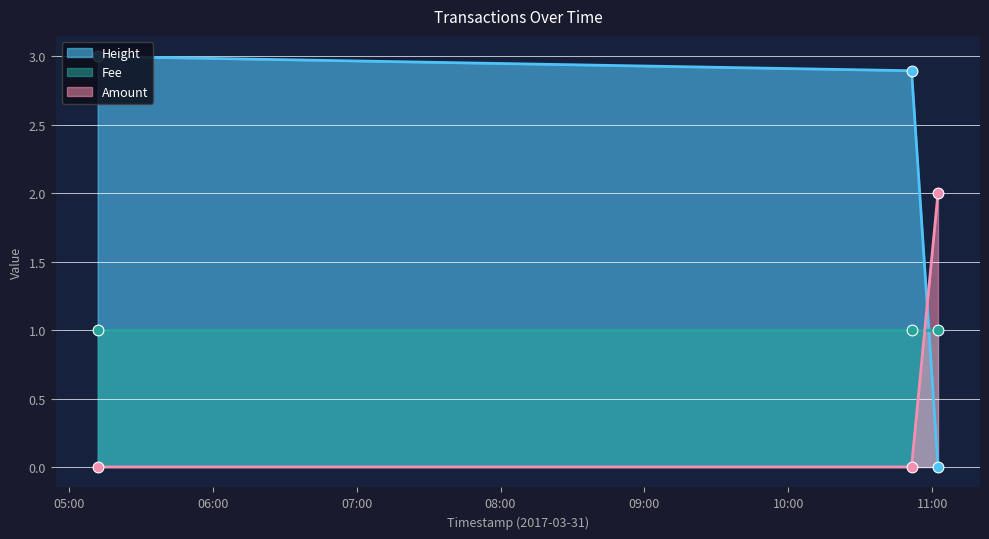

Is the value of Height at 2017-03-31 11:02:23 greater than the value of Amount at 2017-03-31 05:12:01?

No